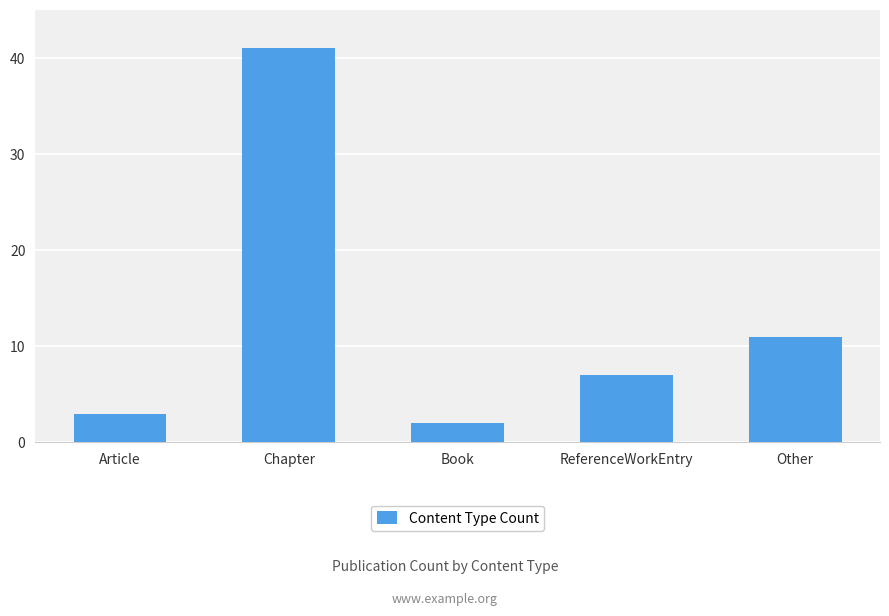

Between Chapter and ReferenceWorkEntry, which is larger?

Chapter